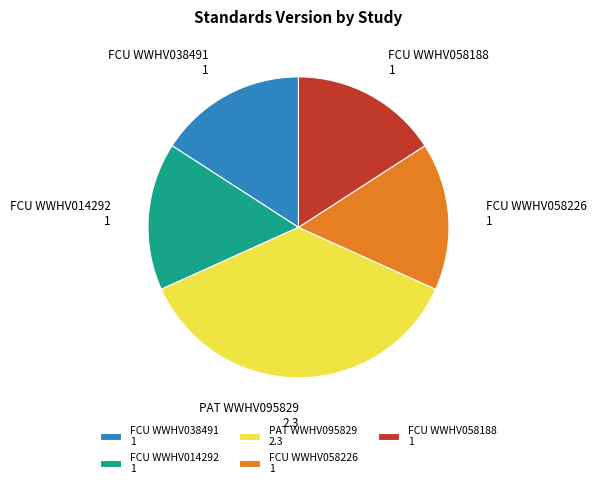

Is FCU WWHV058188 1 the majority of the pie?

No